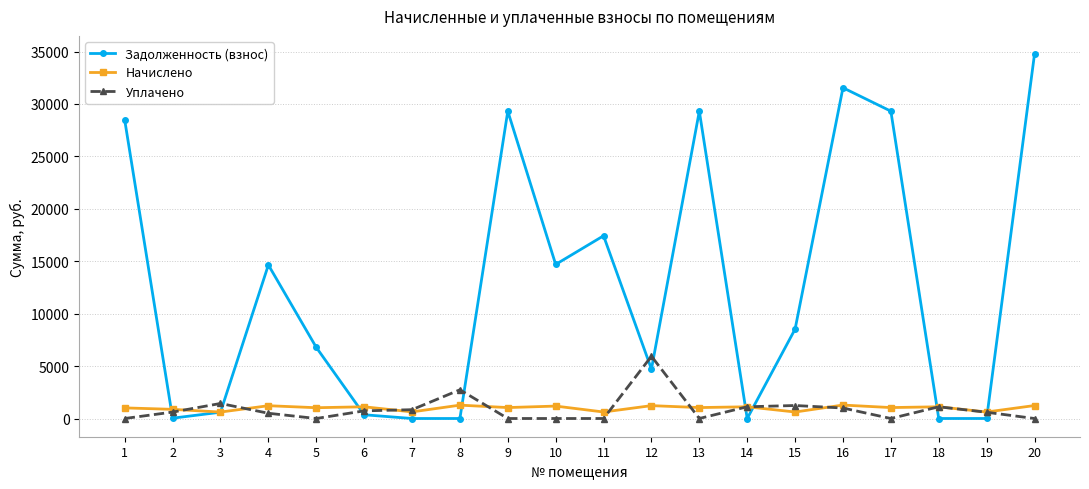

Rank the series by their maximum value, from lowest to highest.

Начислено, Уплачено, Задолженность (взнос)